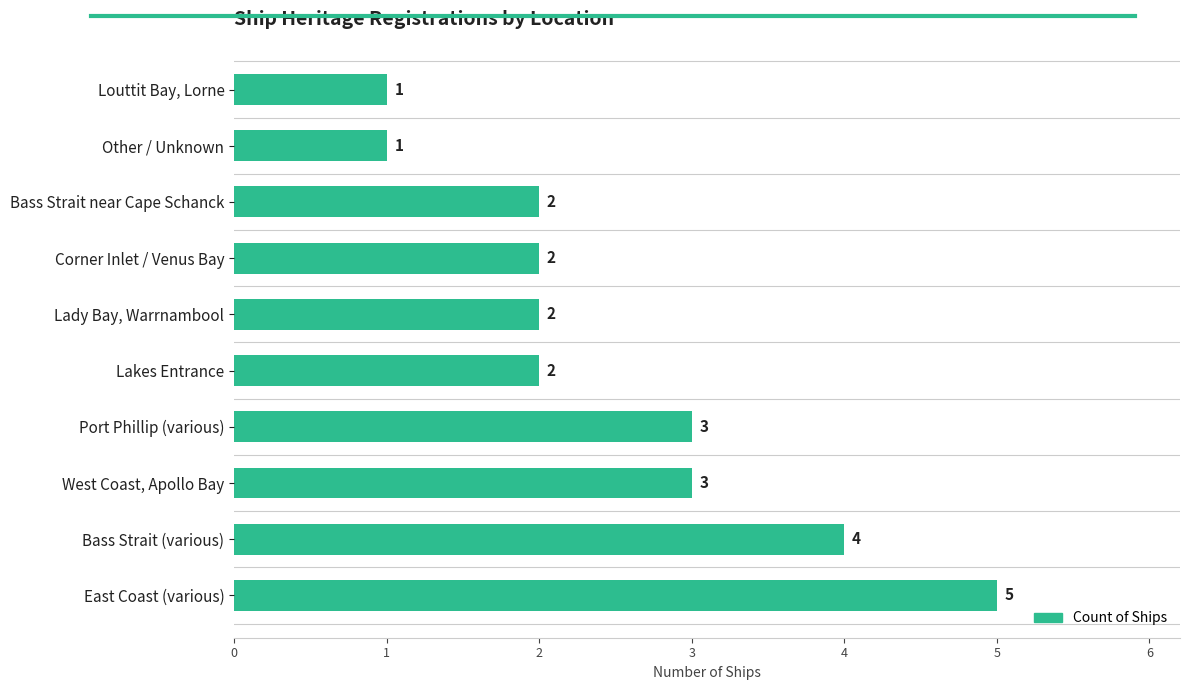

Which category has the highest value across all series?

East Coast (various)